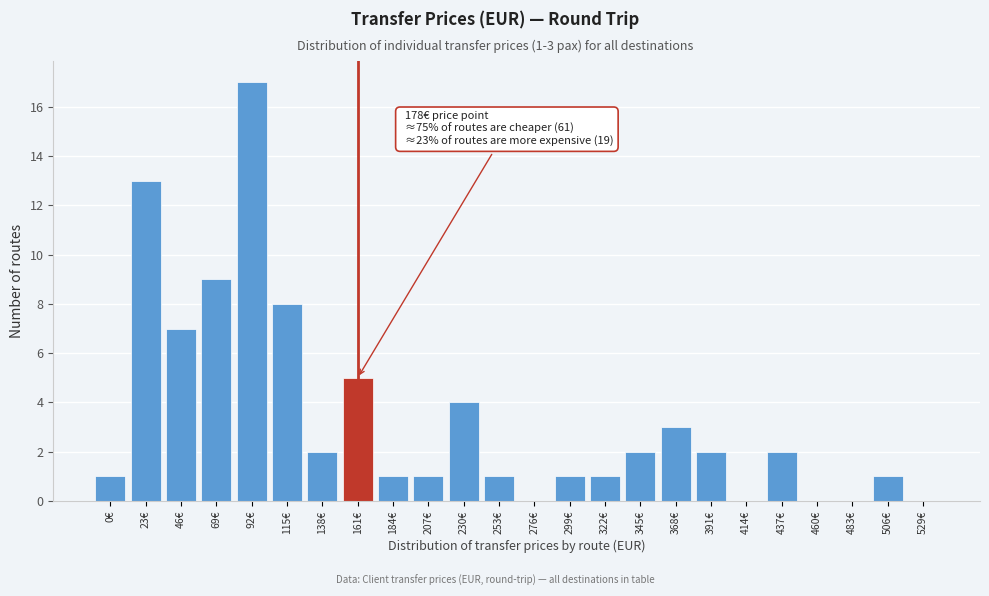

Reading left to right, extract all data points from this chart.

0€=1	23€=13	46€=7	69€=9	92€=17	115€=8	138€=2	161€=5	184€=1	207€=1	230€=4	253€=1	276€=0	299€=1	322€=1	345€=2	368€=3	391€=2	414€=0	437€=2	460€=0	483€=0	506€=1	529€=0